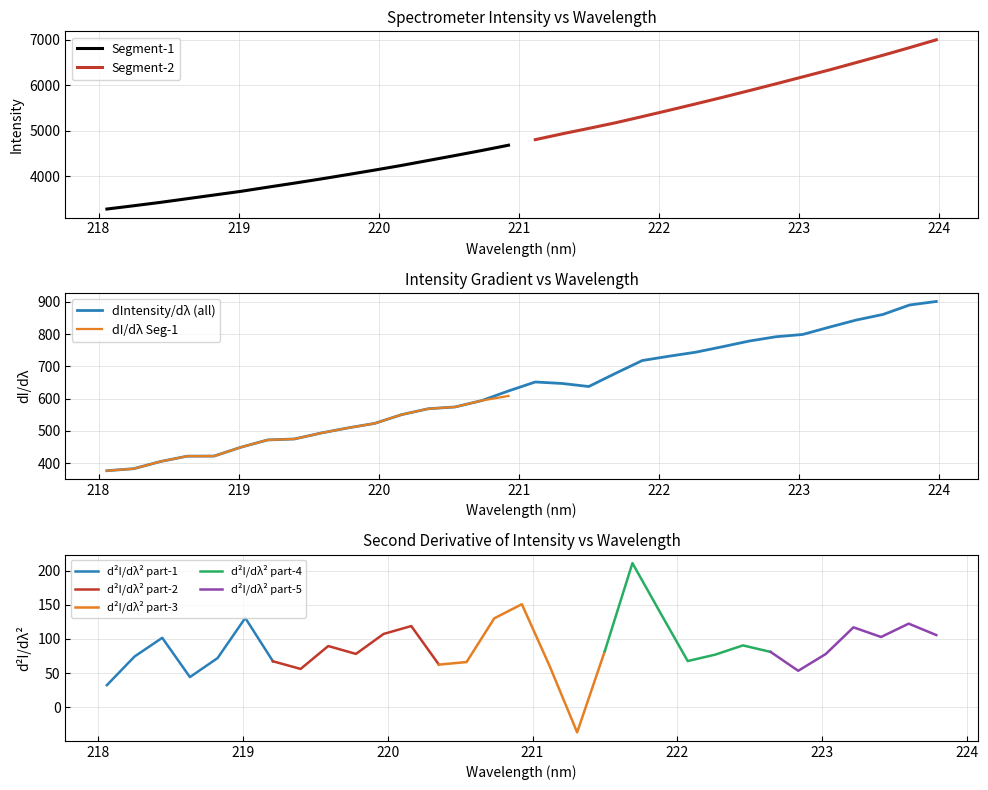

What is the minimum value for dIntensity/dλ (all)?

376.5